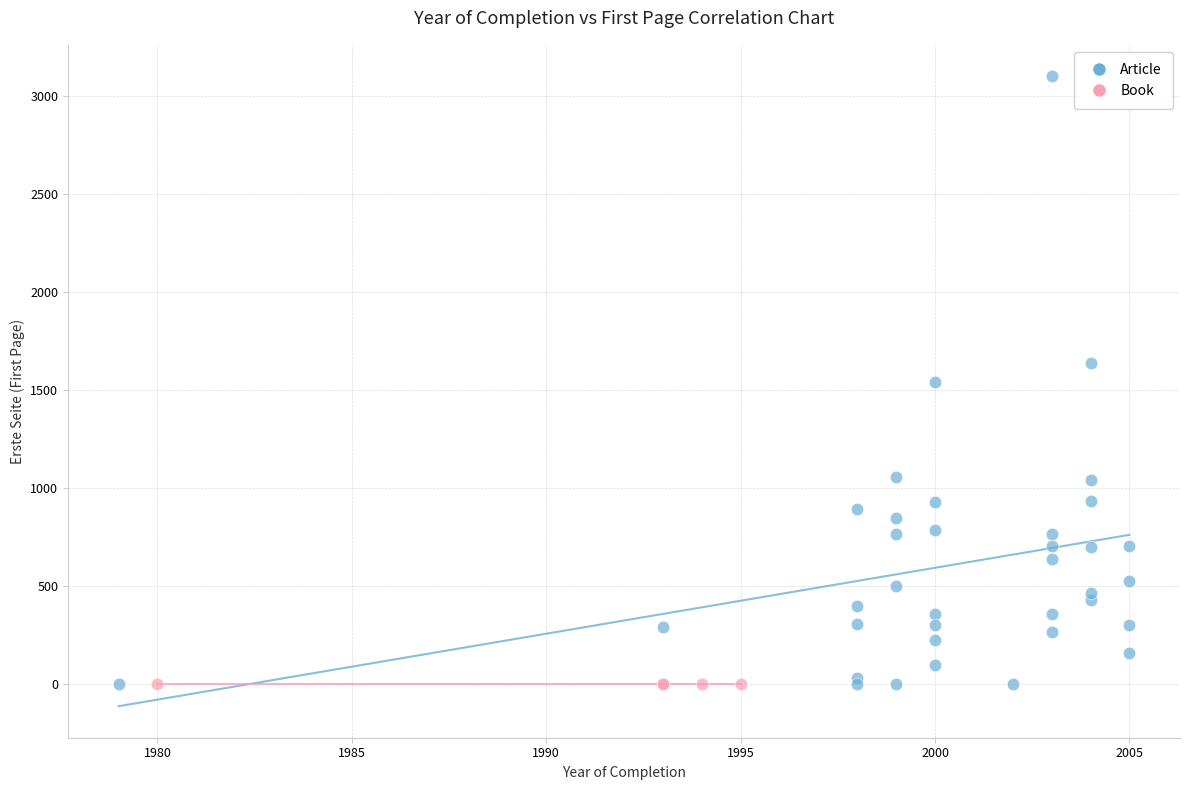

Which series reaches the maximum Y coordinate?

Article